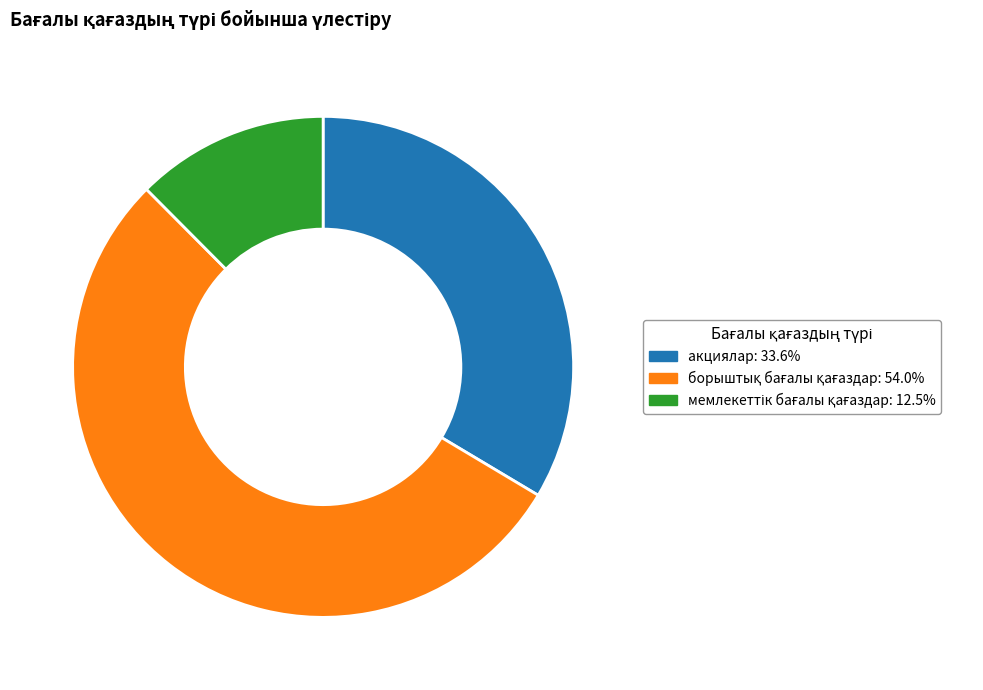

Is there a majority slice in this chart?

Yes